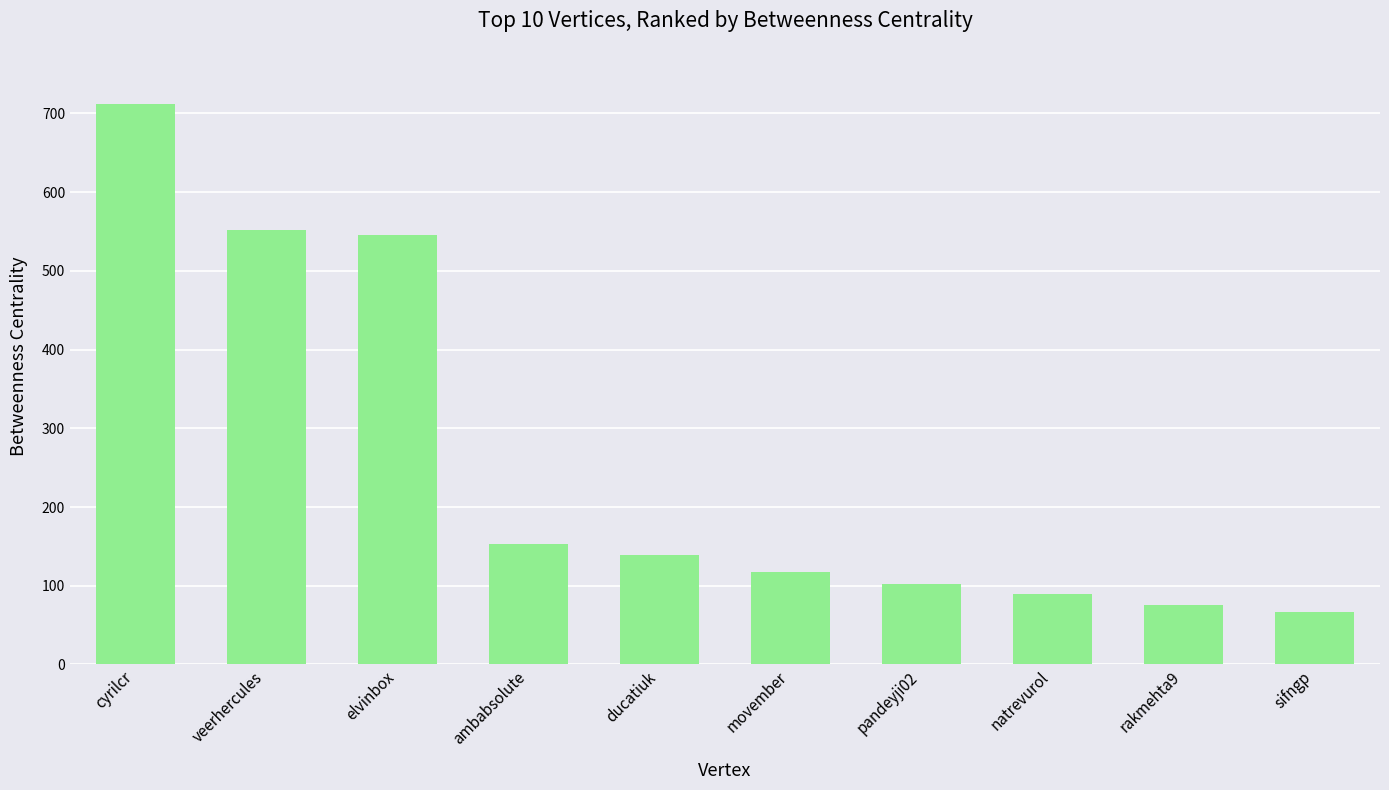

What is the maximum value shown in the chart?

712.0